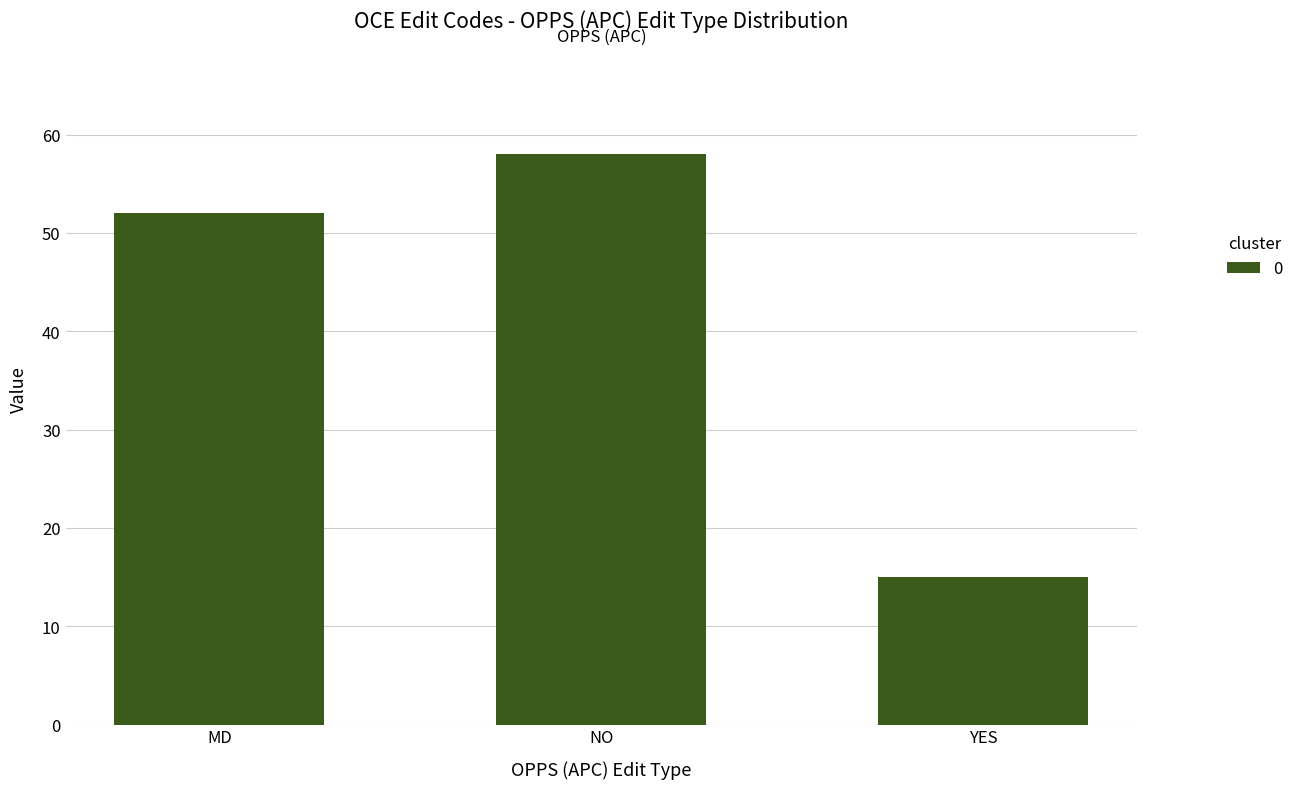

What is the minimum value shown in the chart?

15